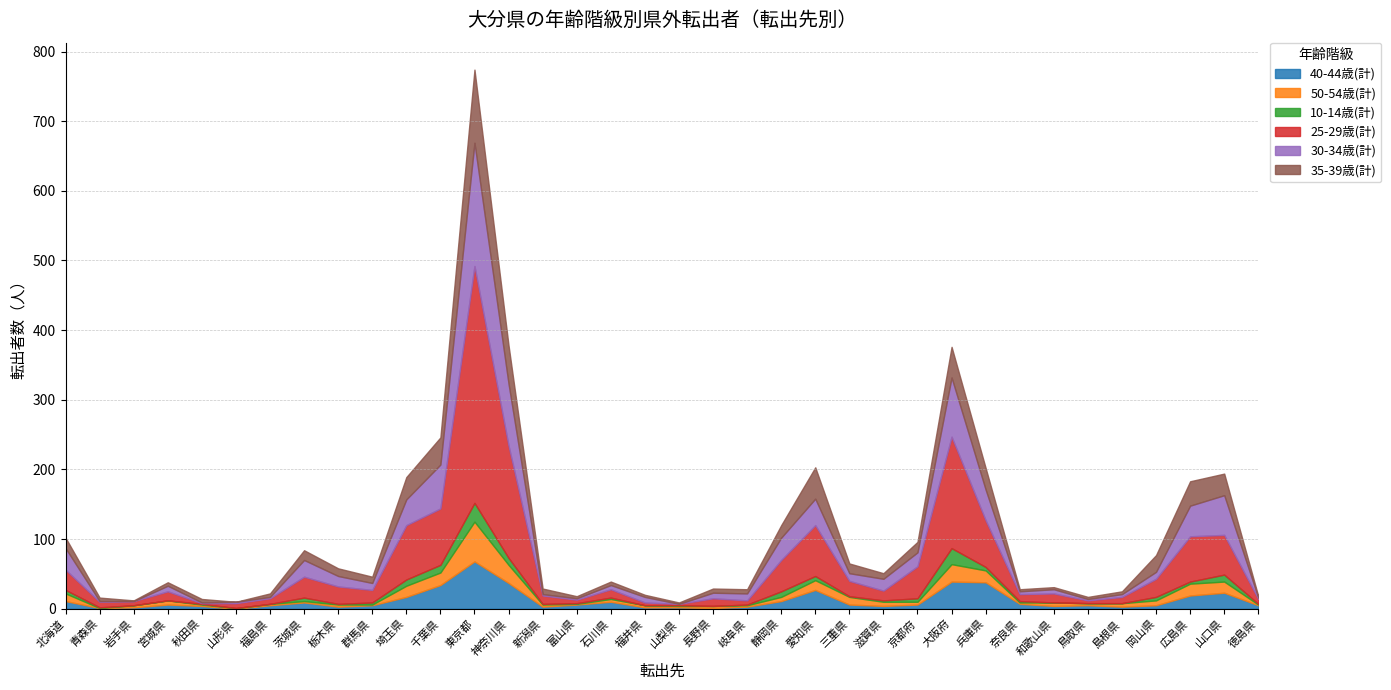

How many values in the 30-34歳(計) series exceed 10?

16